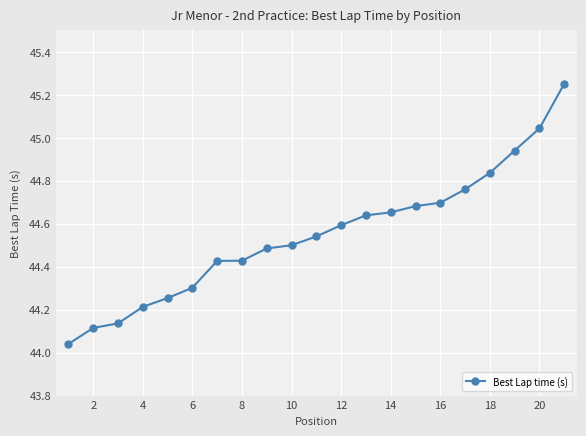

What is the difference between the maximum and minimum values?

1.2